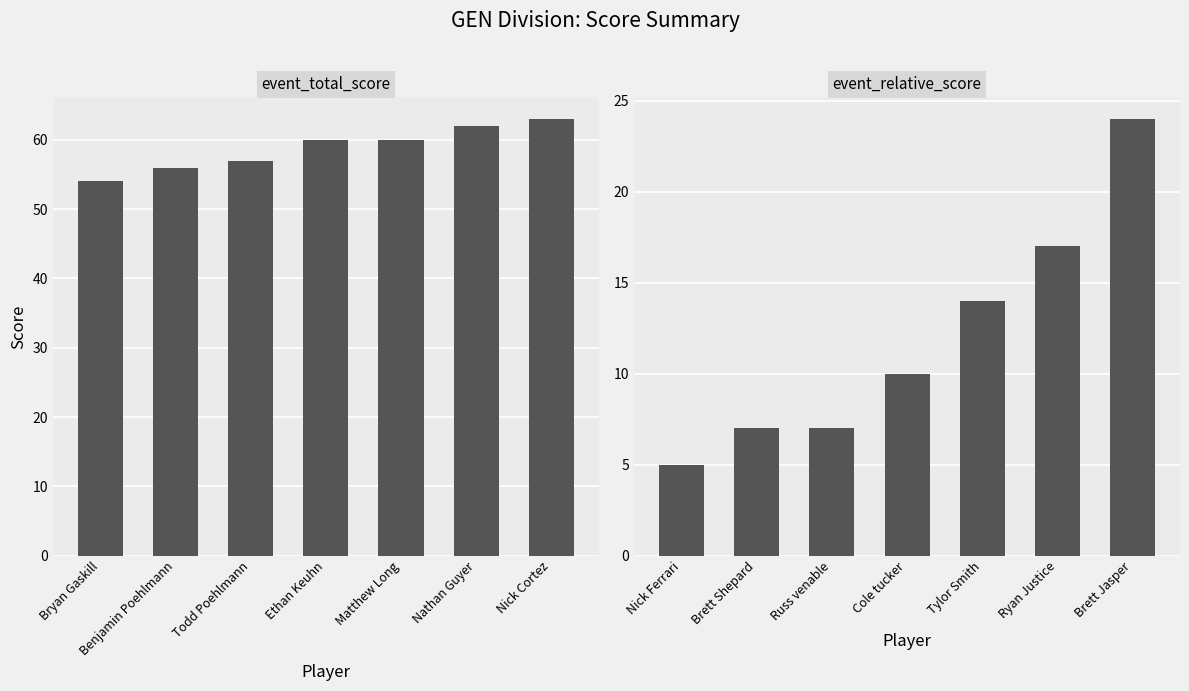

How many data points in event_total_score are less than 60?

3